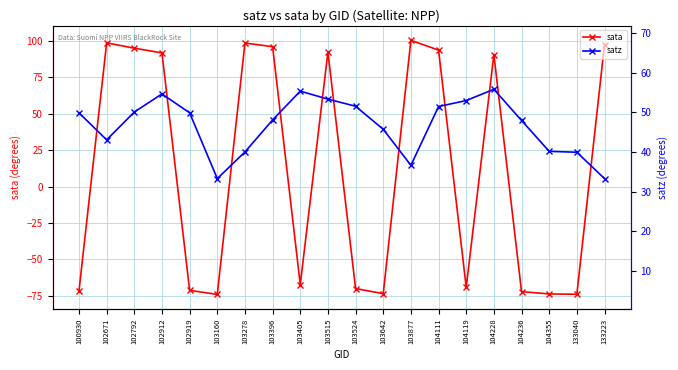

Which has a higher value, 104228 or 104355?

104228